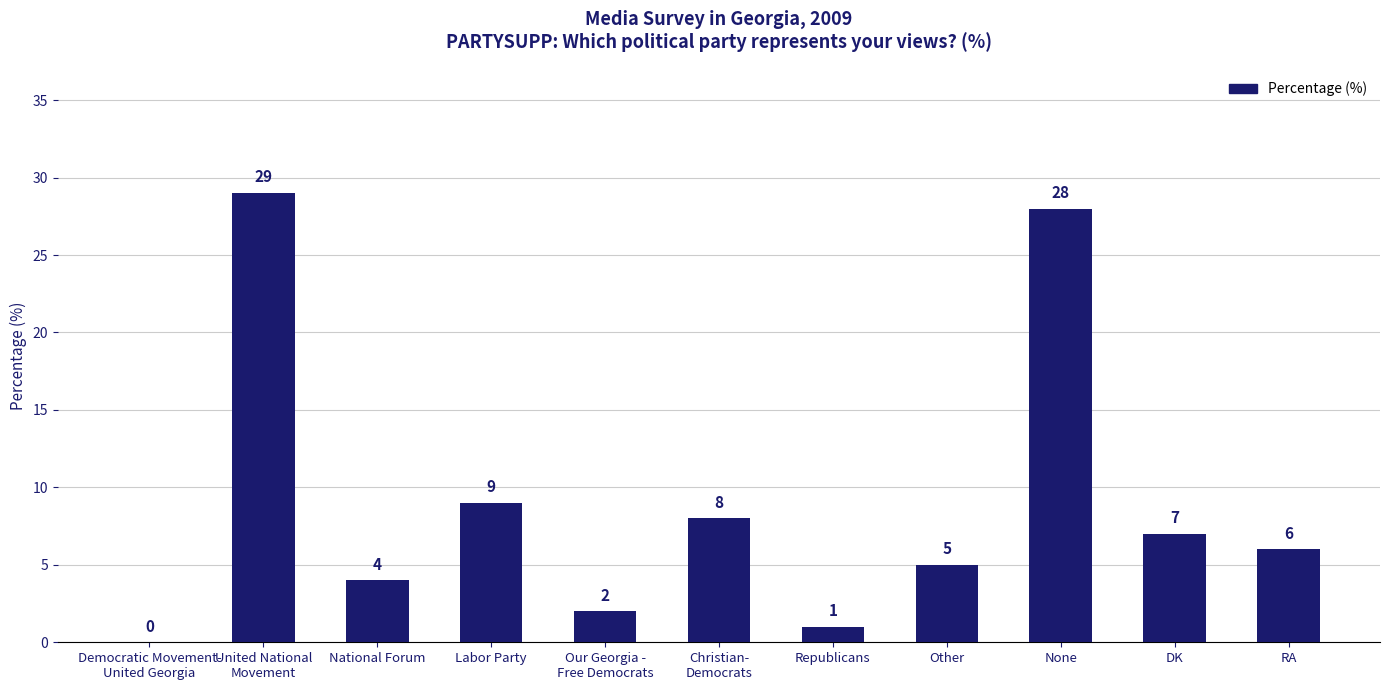

What is the sum of all values?

99